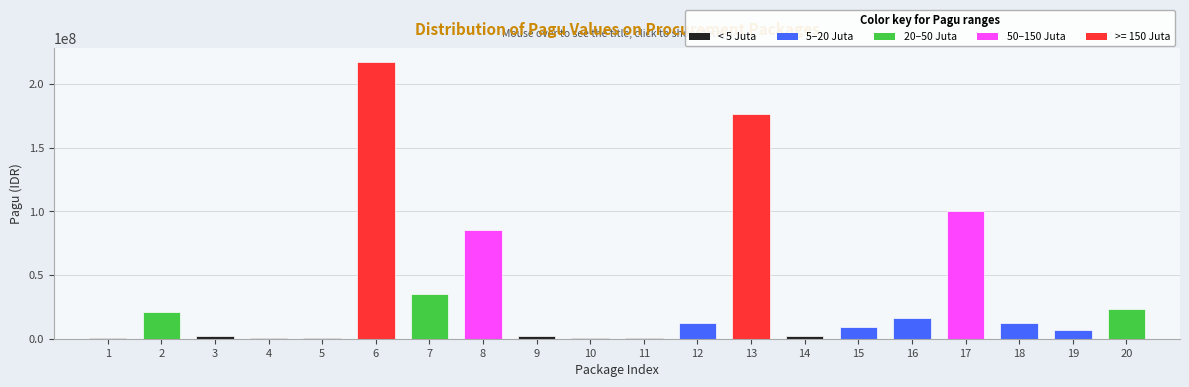

What is the greatest value displayed?

217200000